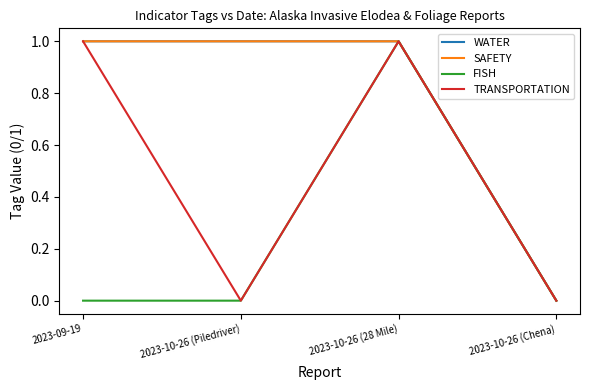

Is this an area chart (filled region under the line)?

No